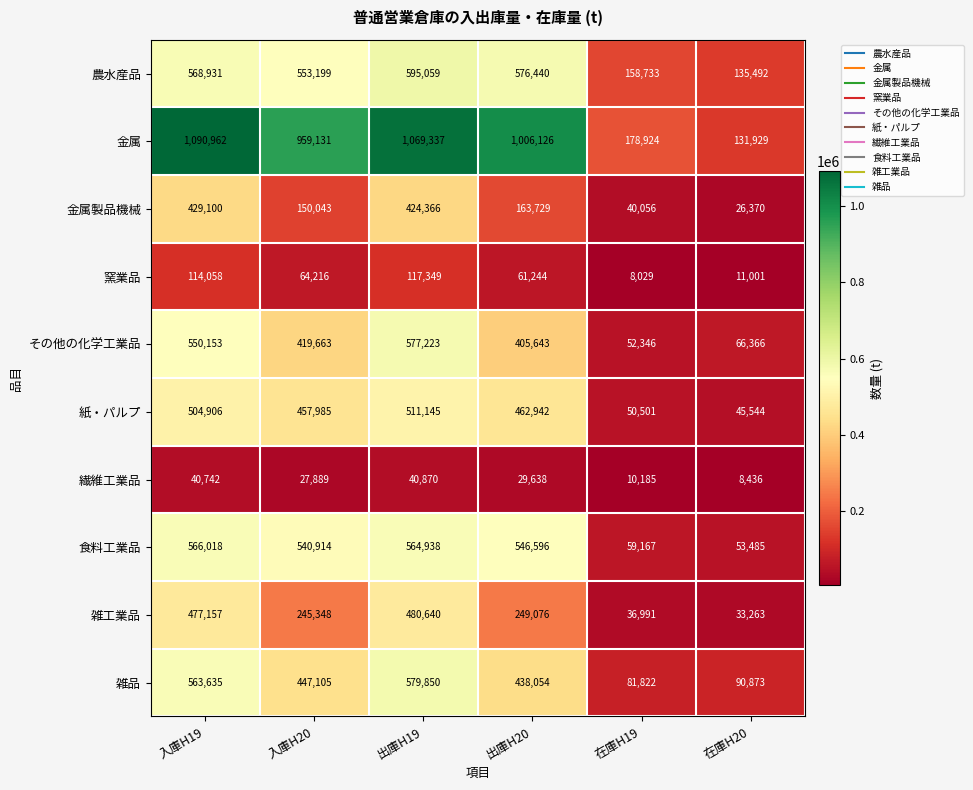

What value does the 紙・パルプ series have at 出庫H19, to the nearest 100?

511100